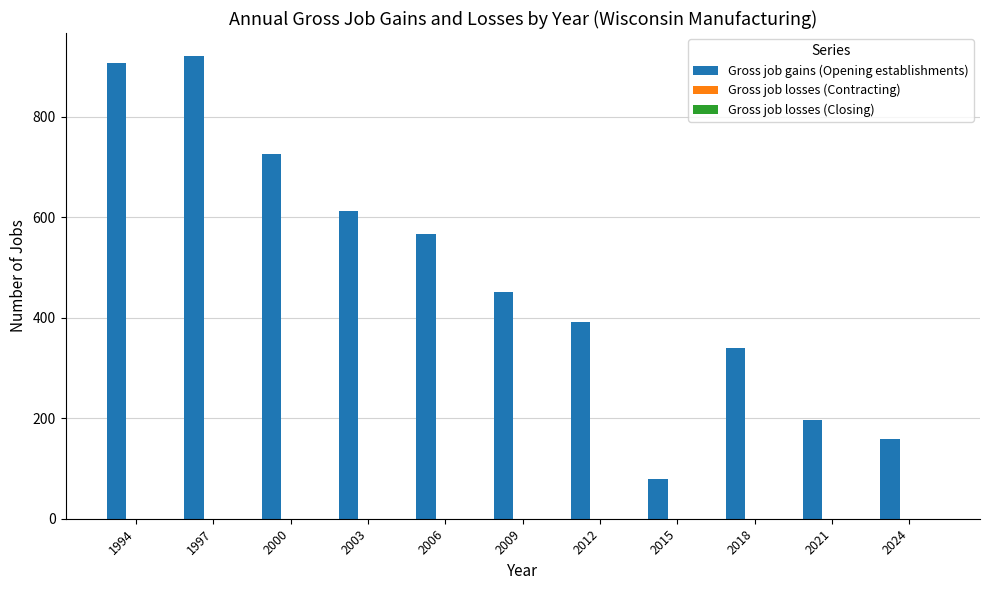

Reading left to right, extract all data points from this chart.

1994=907	1997=921	2000=726	2003=612	2006=566	2009=451	2012=391	2015=80	2018=340	2021=196	2024=158